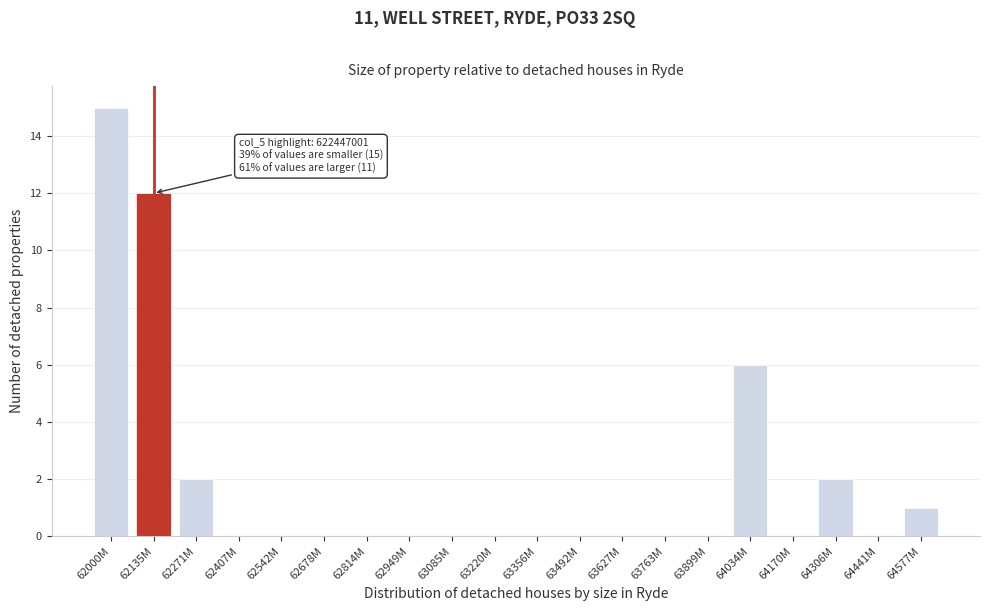

Reading left to right, transcribe all the data shown in this chart.

62000M=15	62135M=12	62271M=2	62407M=0	62542M=0	62678M=0	62814M=0	62949M=0	63085M=0	63220M=0	63356M=0	63492M=0	63627M=0	63763M=0	63899M=0	64034M=6	64170M=0	64306M=2	64441M=0	64577M=1